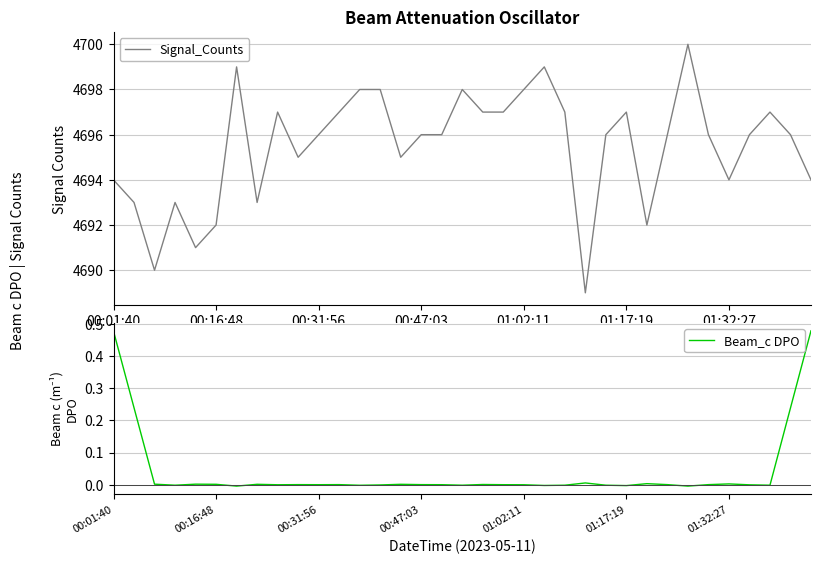

What is the minimum value for Signal_Counts?

4689